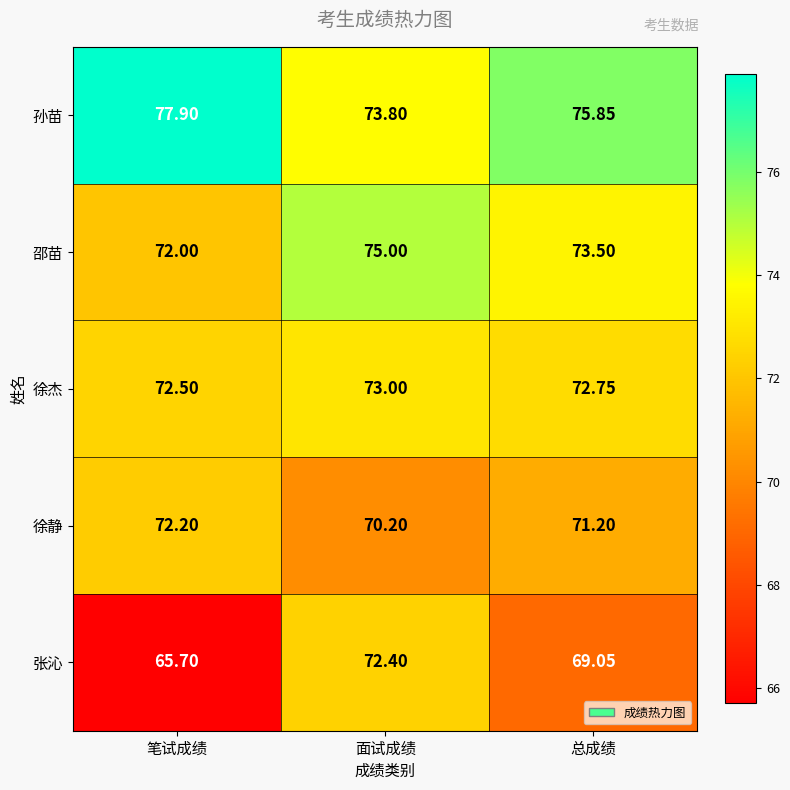

List the series in order of their peak value, highest first.

孙苗, 邵苗, 徐杰, 张沁, 徐静